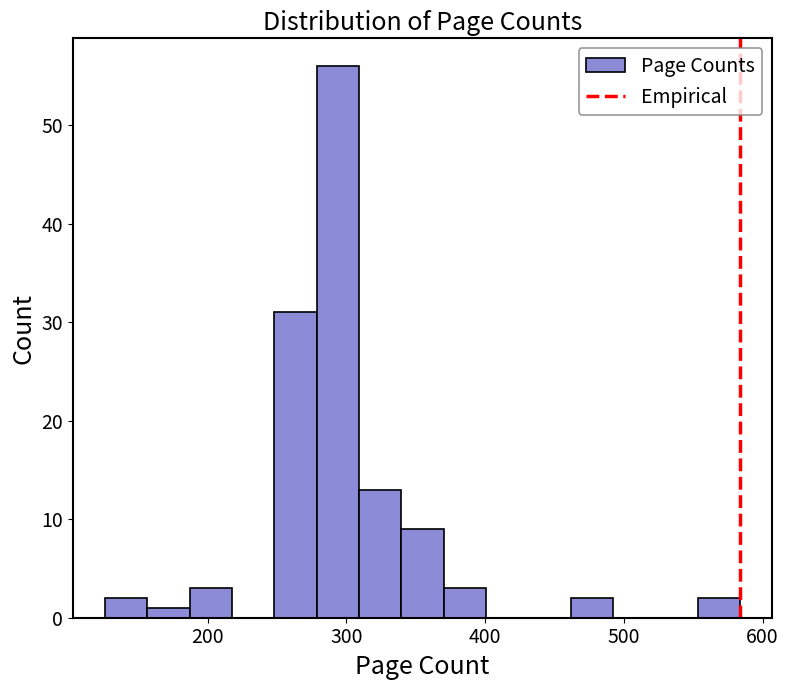

Around what value on the x-axis is the tallest bar? Give the approximate position of its centre, as read against the axis.

290